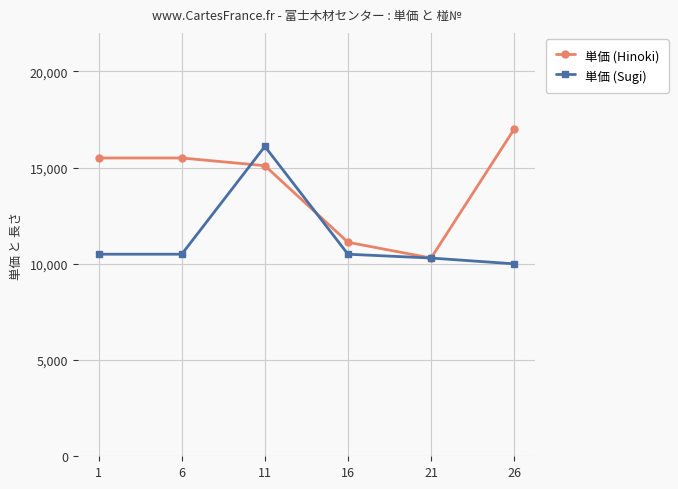

What value does the 単価 (Hinoki) series have at 1?

15500